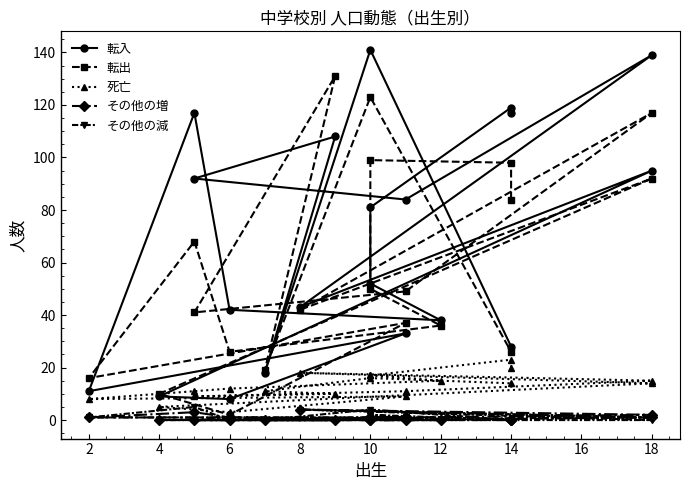

True or false: その他の増 has more than 2 points higher than both neighbors.

True